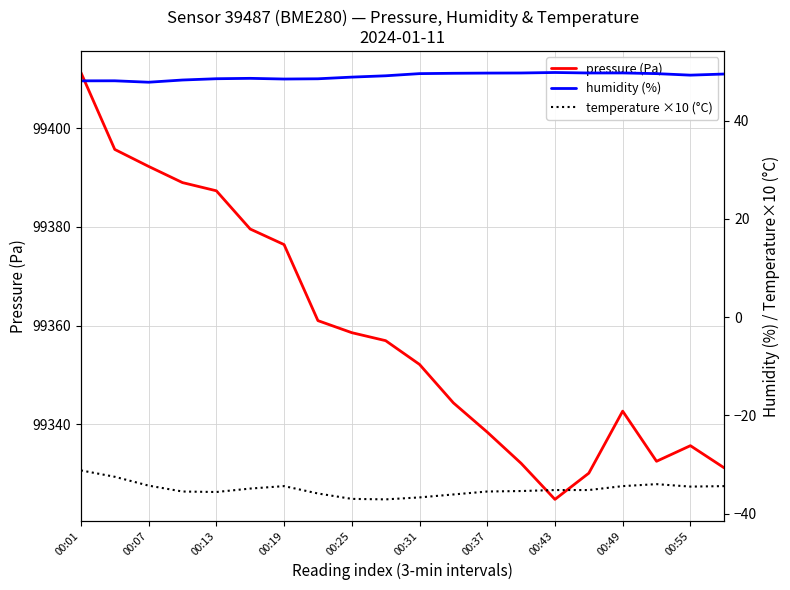

What is the maximum value for temperature ×10 (°C)?

-31.2